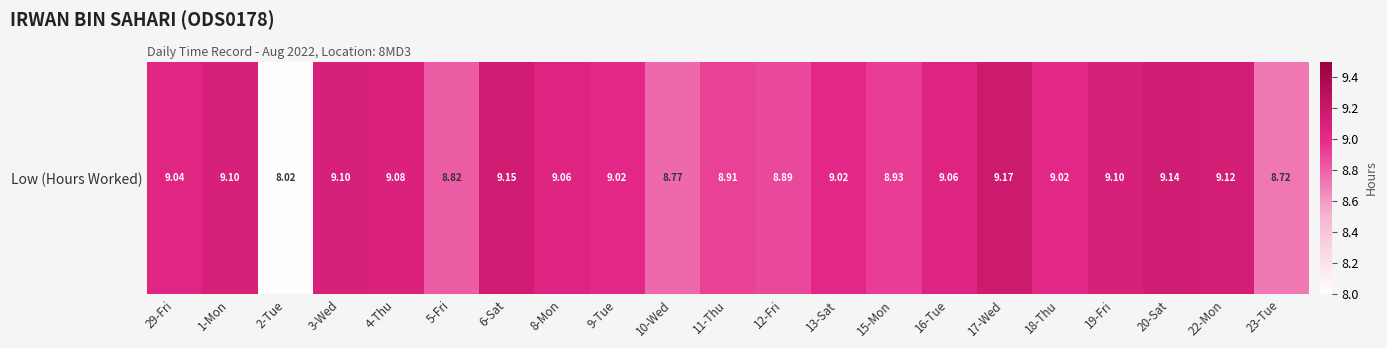

What is the sum of the values at 8-Mon and 4-Thu?

18.1